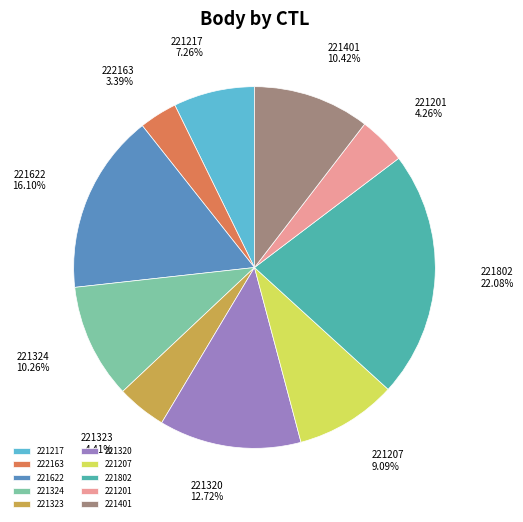

What is the ratio of the value at 221323 to the value at 221320?

0.3